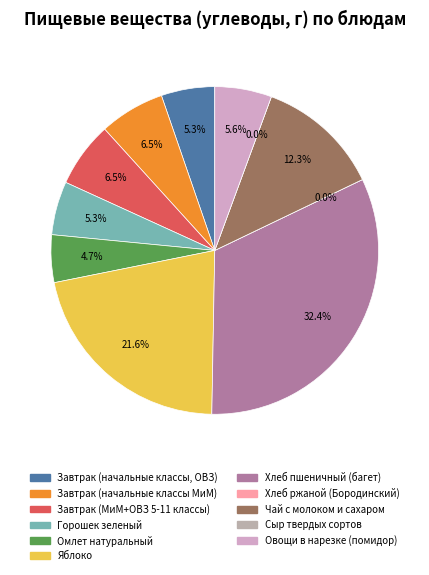

To the nearest percent, what percentage of the pie is Завтрак (начальные классы, ОВЗ)?

5%